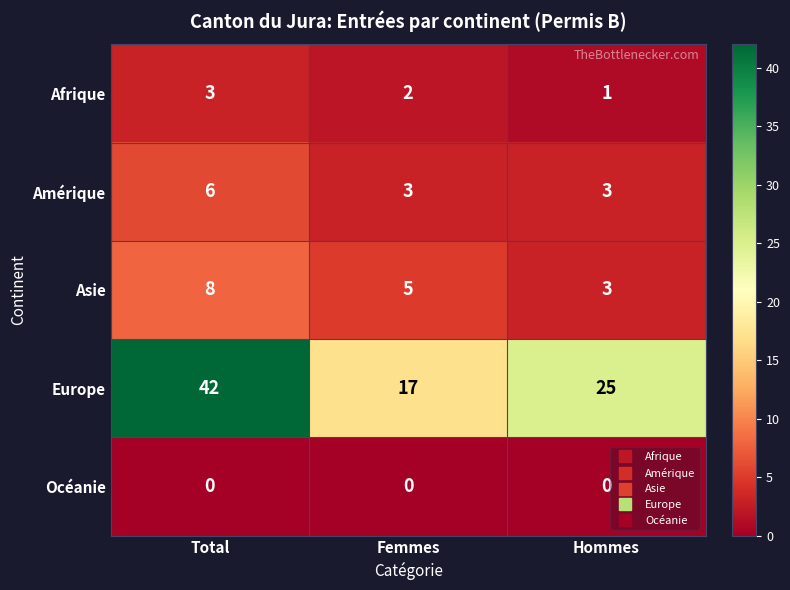

Reading left to right, transcribe all the data shown in this chart.

Afrique: Total=3	Femmes=2	Hommes=1
Amérique: Total=6	Femmes=3	Hommes=3
Asie: Total=8	Femmes=5	Hommes=3
Europe: Total=42	Femmes=17	Hommes=25
Océanie: Total=0	Femmes=0	Hommes=0